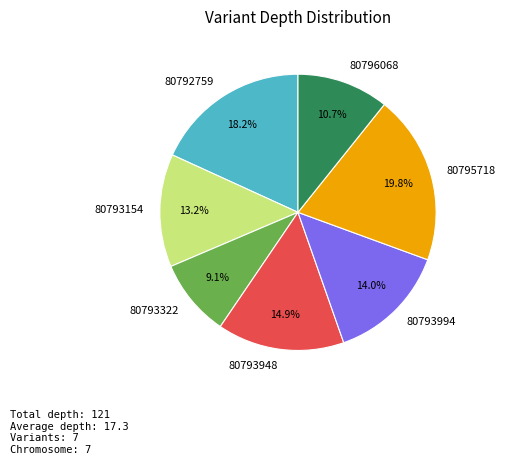

The 80796068 slice represents 11% of the pie. True or false?

True